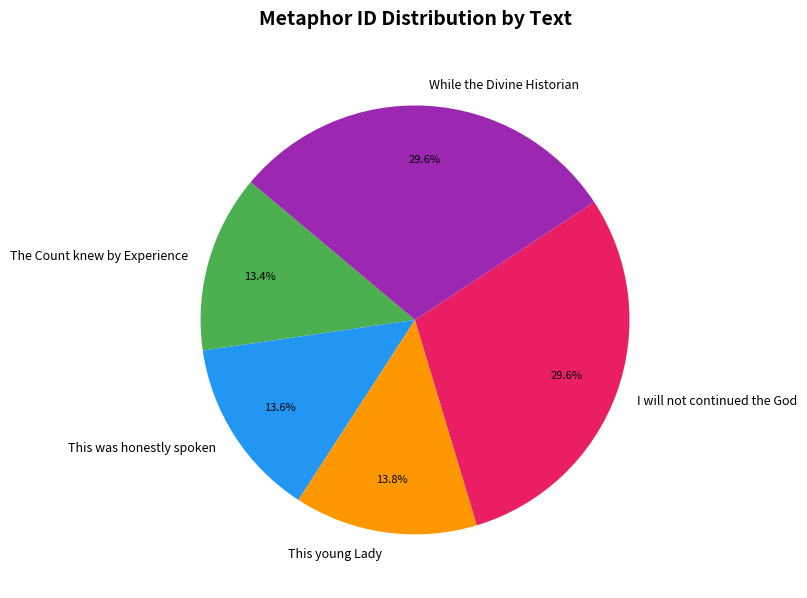

To the nearest percent, what is the average slice percentage?

20%